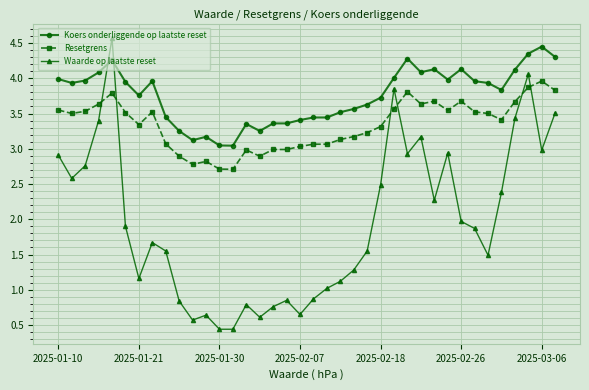

What is the average value of the Koers onderliggende op laatste reset series?

3.8